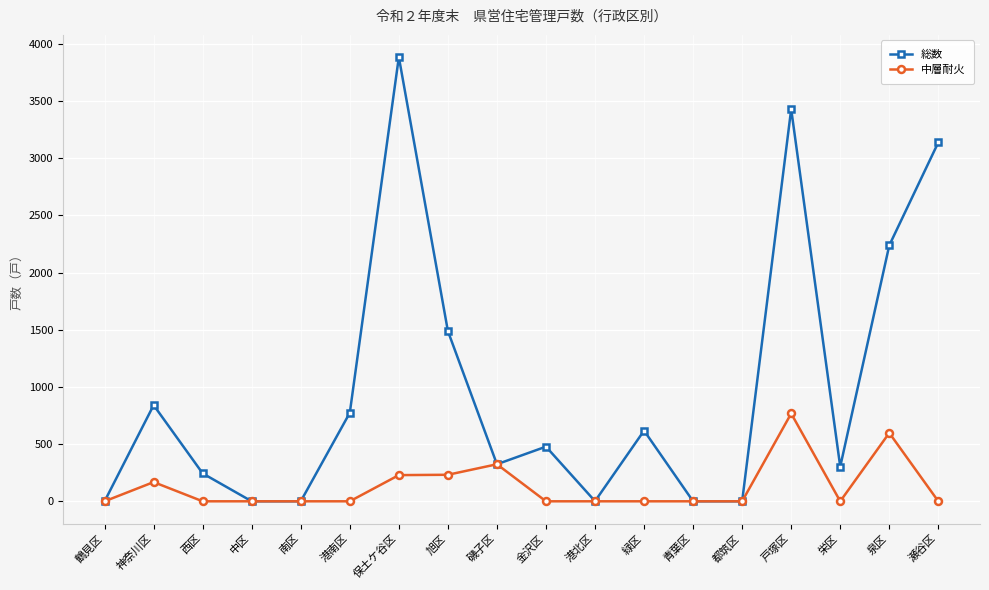

The value of 総数 at 旭区 is 1489. True or false?

True